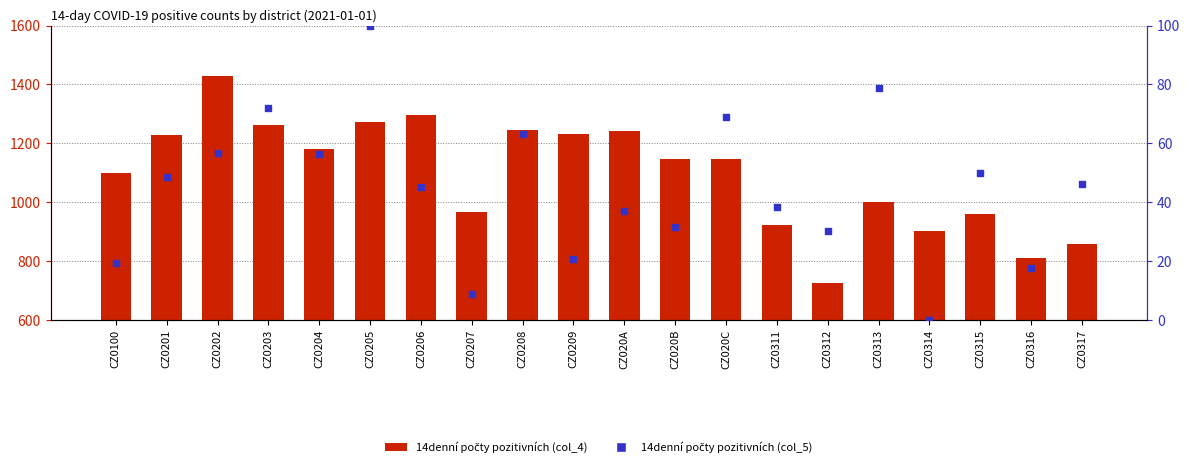

Which series has the widest spread of Y values?

14denní počty pozitivních (col_4)